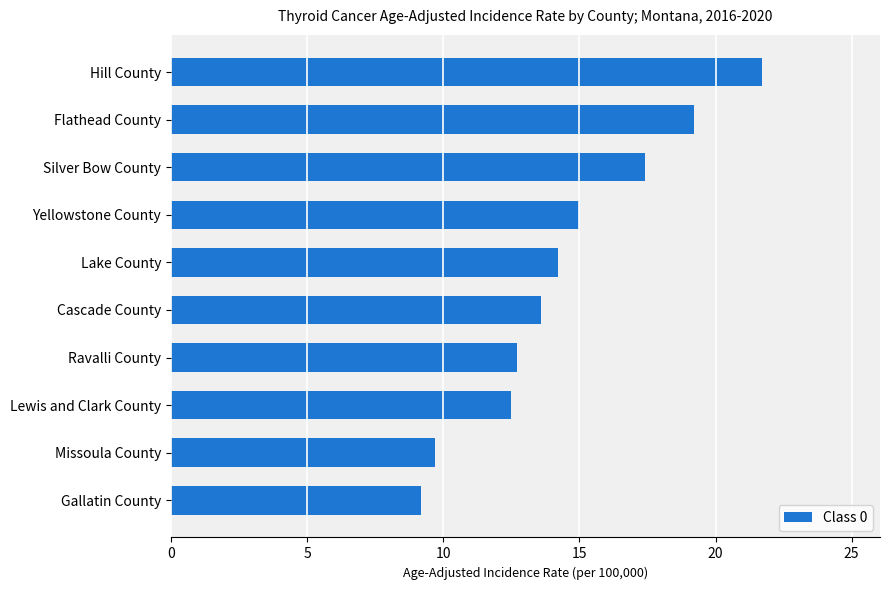

Does the chart contain stacked bars?

No